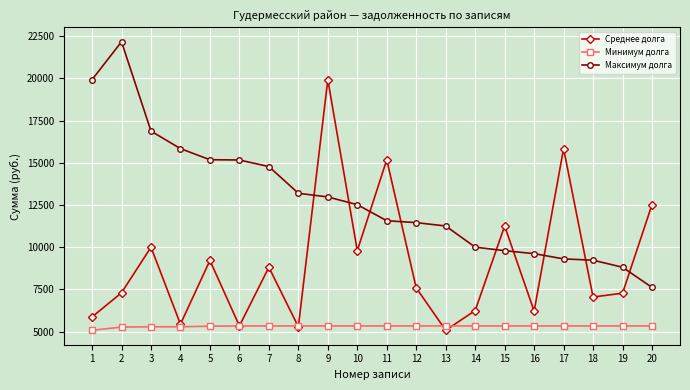

Is the value of Минимум долга at 11 greater than the value of Максимум долга at 1?

No